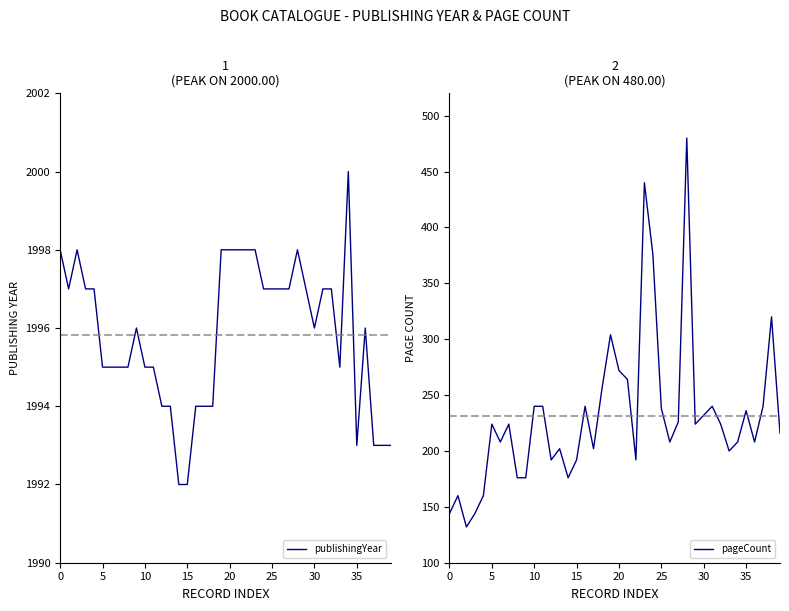

How many interior local peaks does the pageCount series have?

11